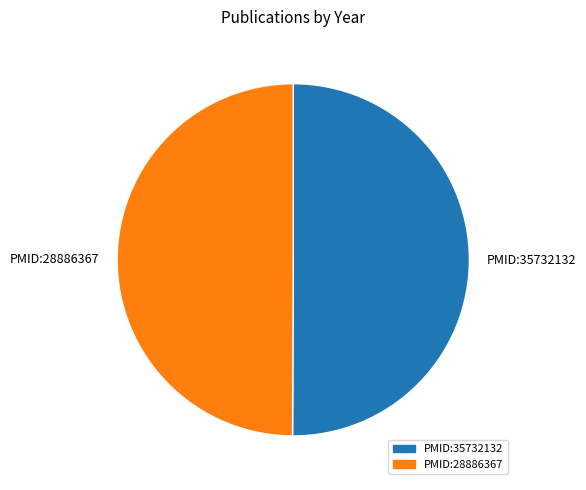

Do PMID:35732132 and PMID:28886367 together represent more than half of the pie?

Yes